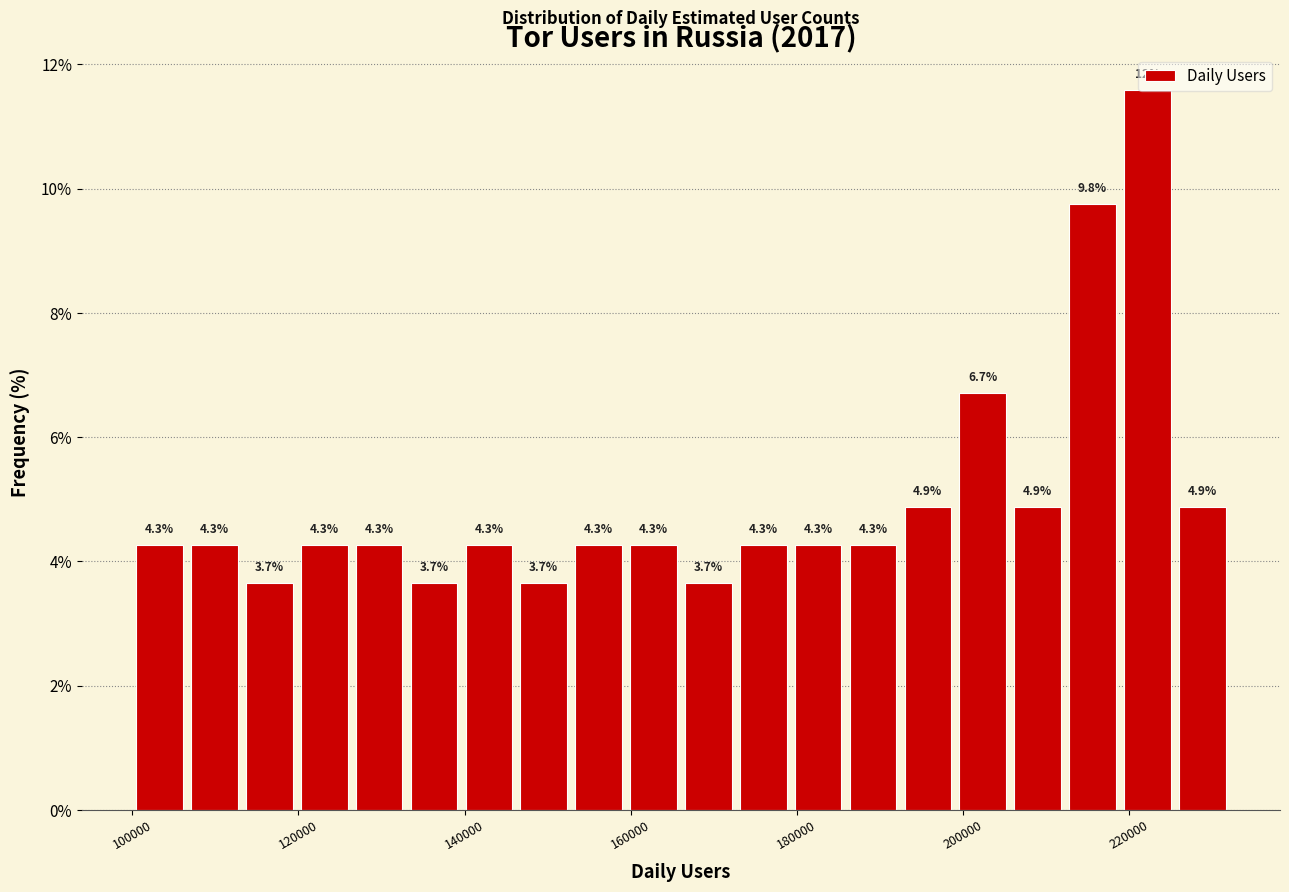

Read against the x-axis, roughly where is the centre of the tallest bar?

222000